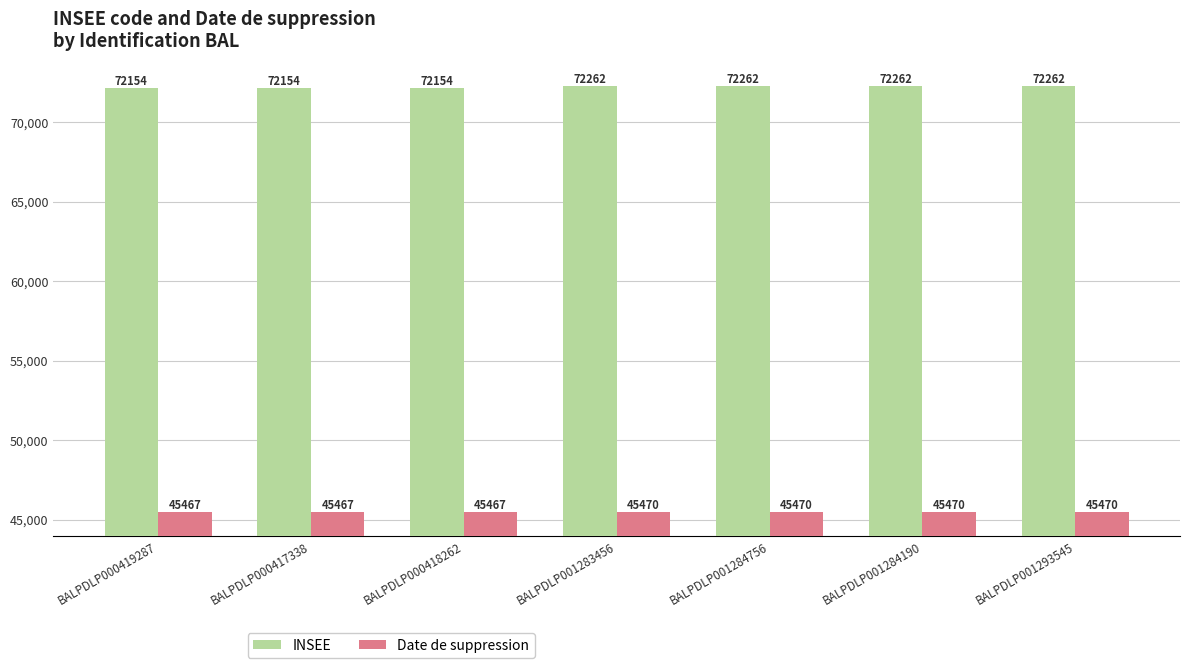

Reading right to left, what are all the values shown in this chart?

INSEE: 72262	72262	72262	72262	72154	72154	72154
Date de suppression: 45470	45470	45470	45470	45467	45467	45467